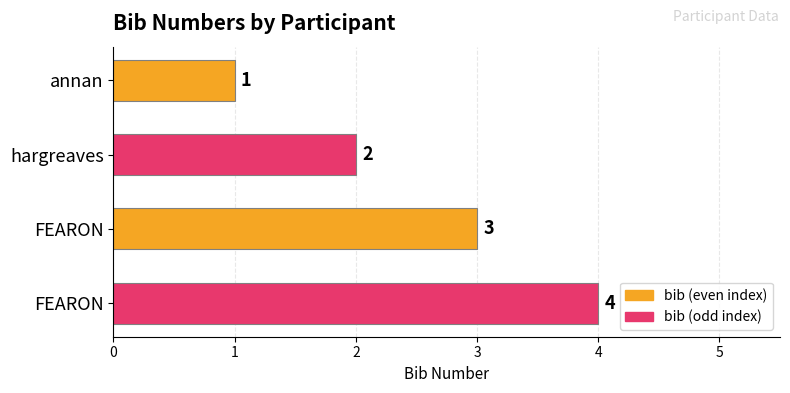

How many bars are there in total?

4